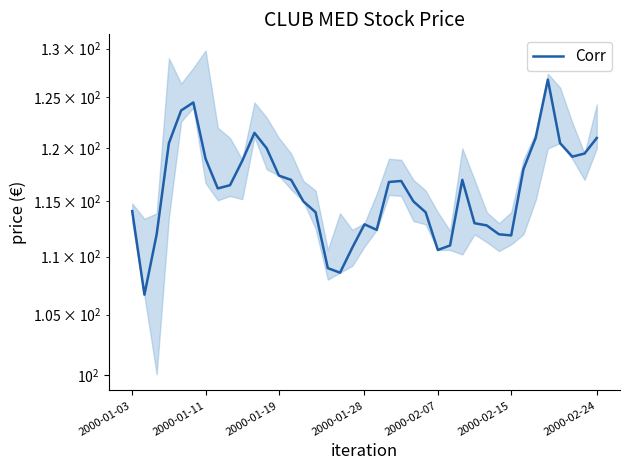

List the labels in order of value, smallest first.

2000-01-11, 17, 16, 25, 18, 26, 31, 2000-01-19, 30, 20, 29, 19, 28, 15, 24, 2000-01-03, 14, 23, 7, 8, 21, 22, 13, 27, 12, 32, 9, 2000-02-24, 36, 37, 11, 2000-01-28, 35, 33, 38, 10, 2000-02-07, 2000-02-15, 34